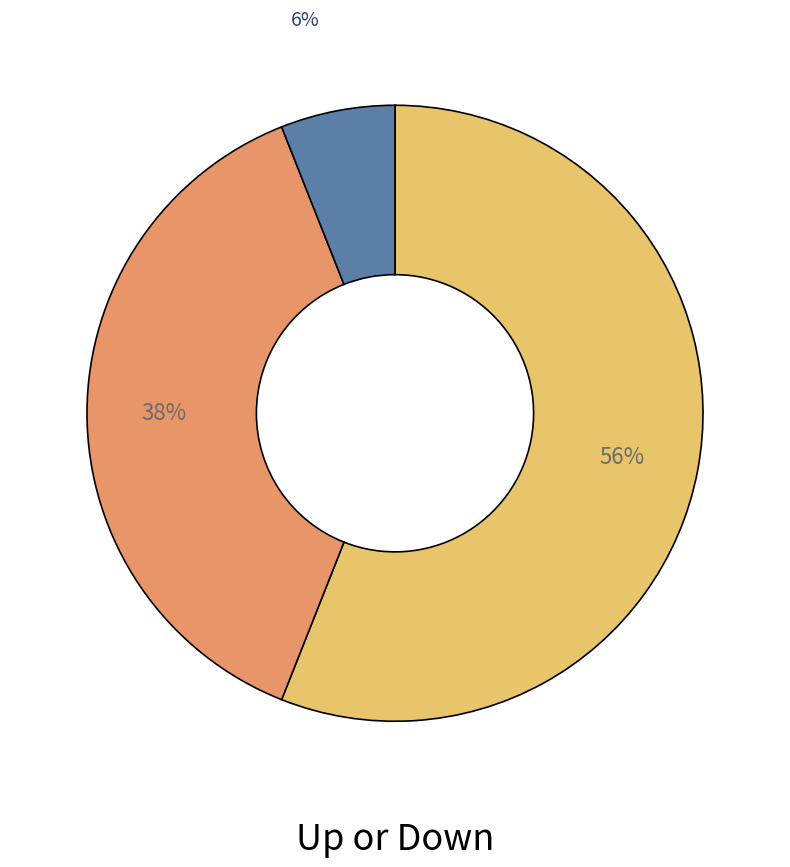

To the nearest percent, what is the average slice percentage?

33%